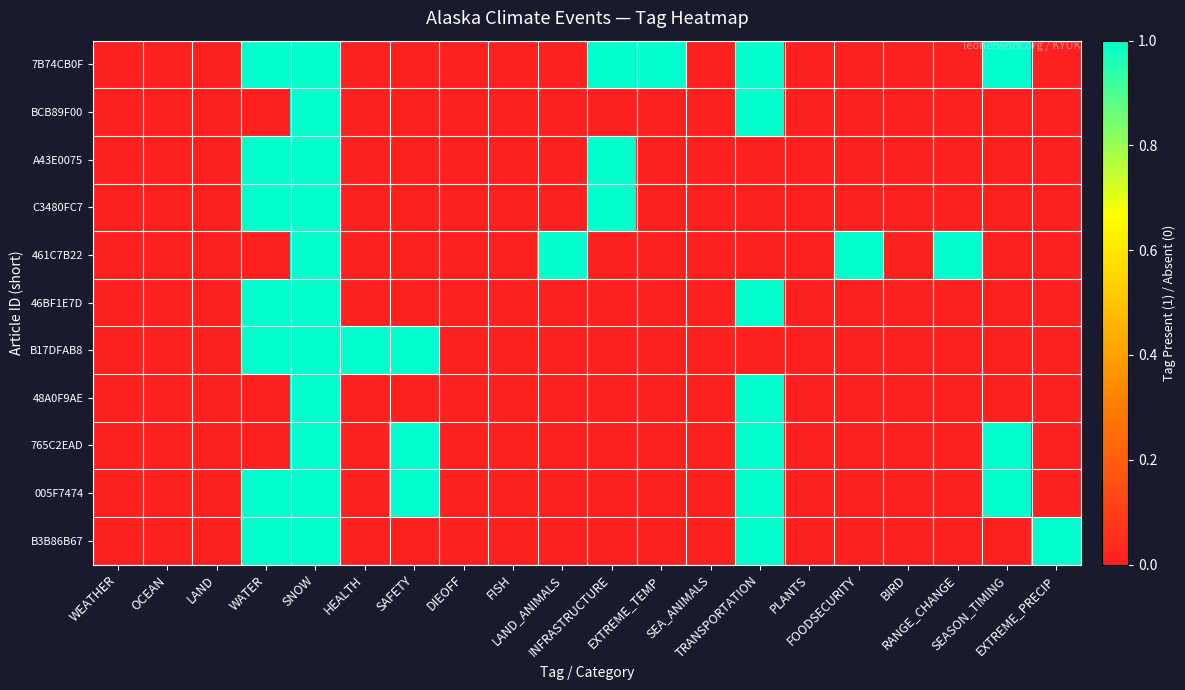

Between PLANTS and LAND, which is larger?

PLANTS